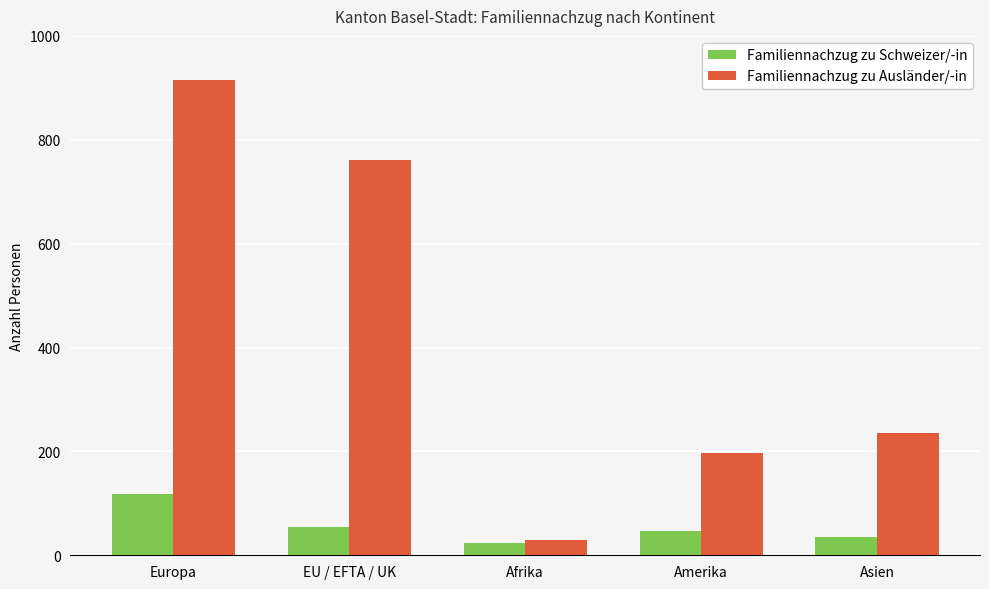

Read the Familiennachzug zu Ausländer/-in value at Asien.

235